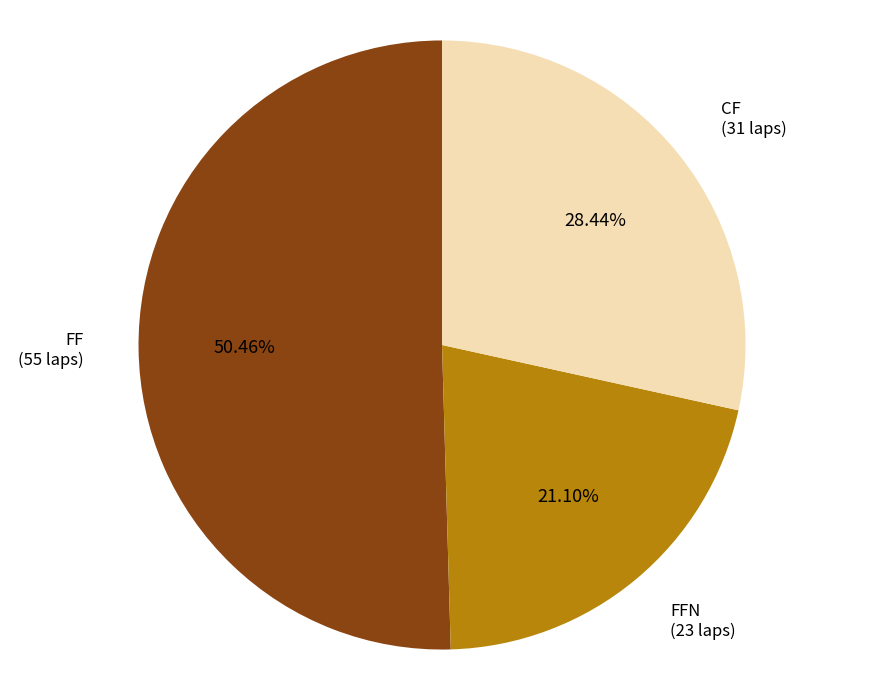

Is there any slice that represents more than half of the pie?

Yes